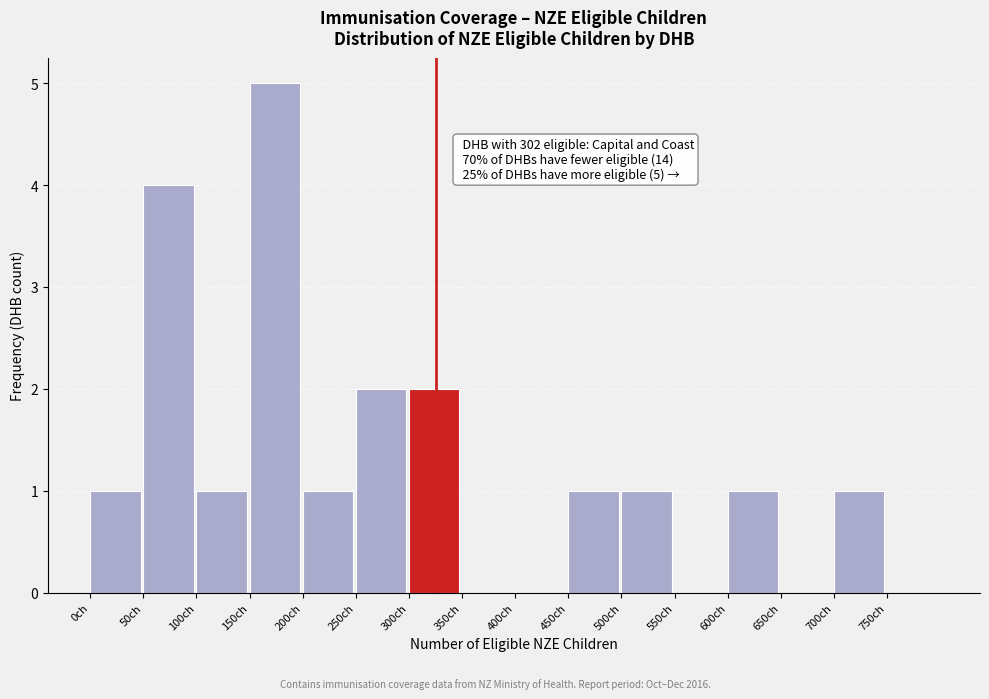

Which range on the x-axis has the tallest bar?

150 to 200